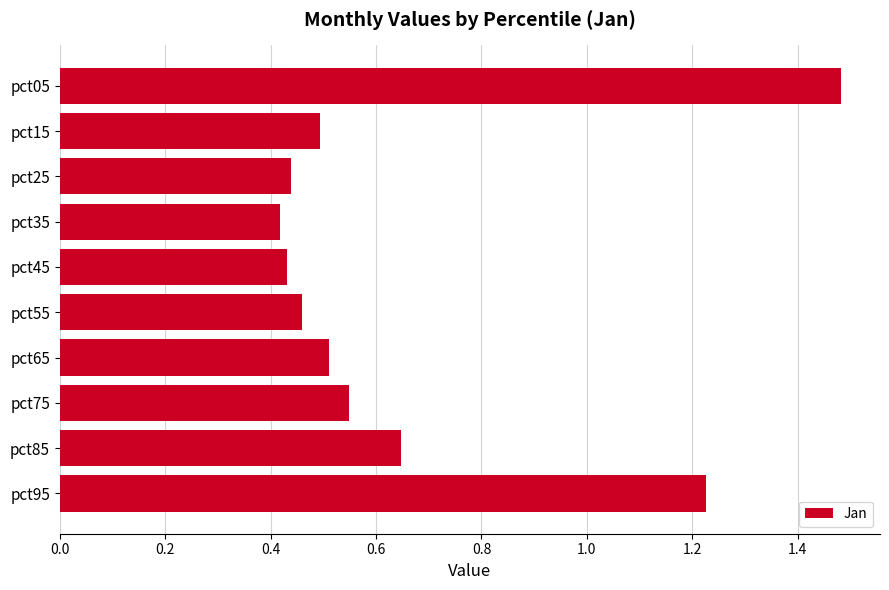

At which category does the chart reach its minimum across all series?

pct35